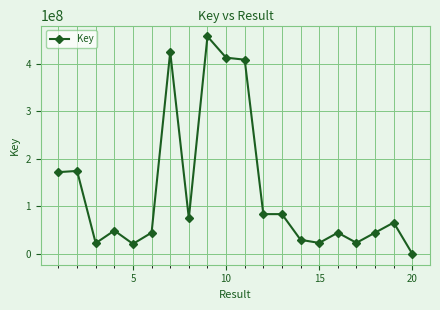

What is the sum of all values?

2663158905